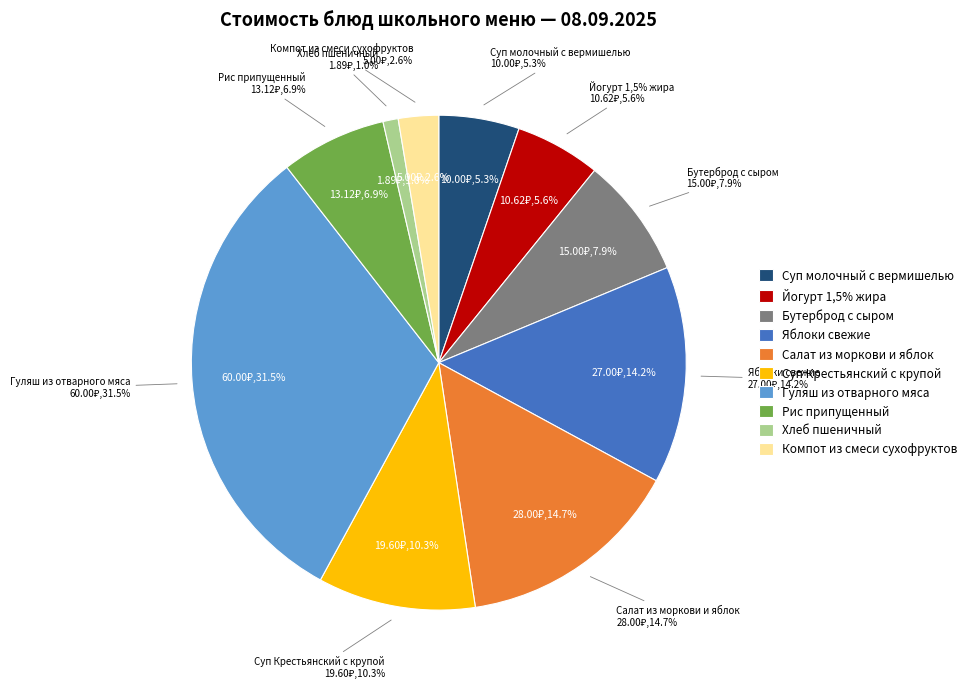

To the nearest percent, what is the difference between the Суп Крестьянский с крупой and Яблоки свежие slice percentages?

4%